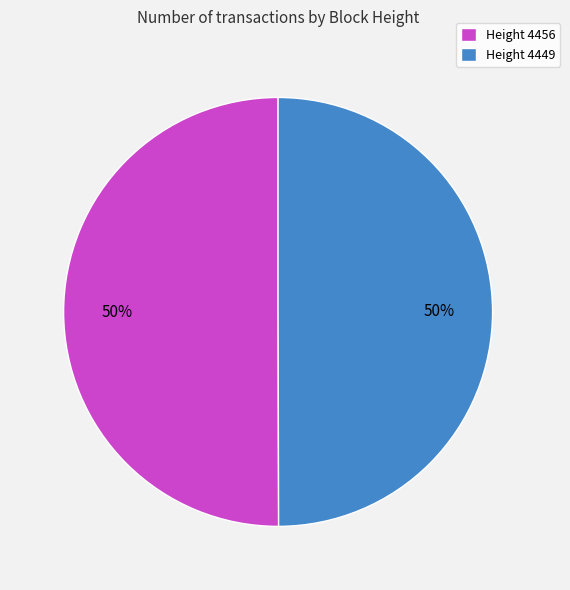

To the nearest percent, what percentage of the pie is Height 4456?

50%